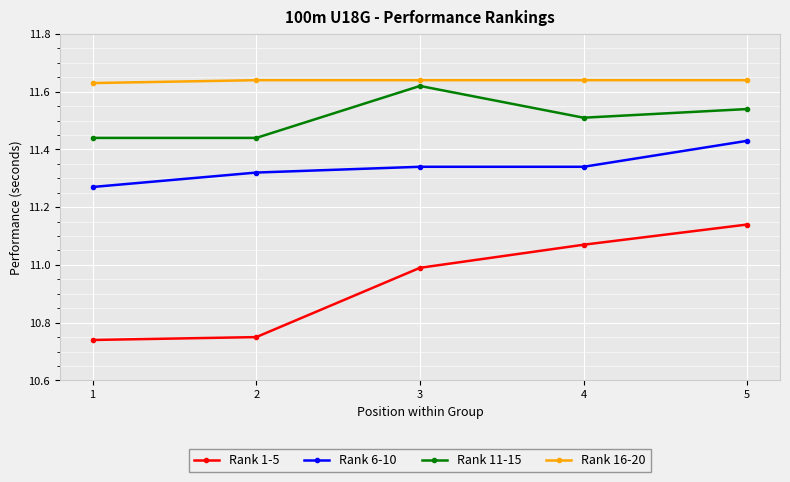

The value of Rank 6-10 at 3 is 3.0. True or false?

False